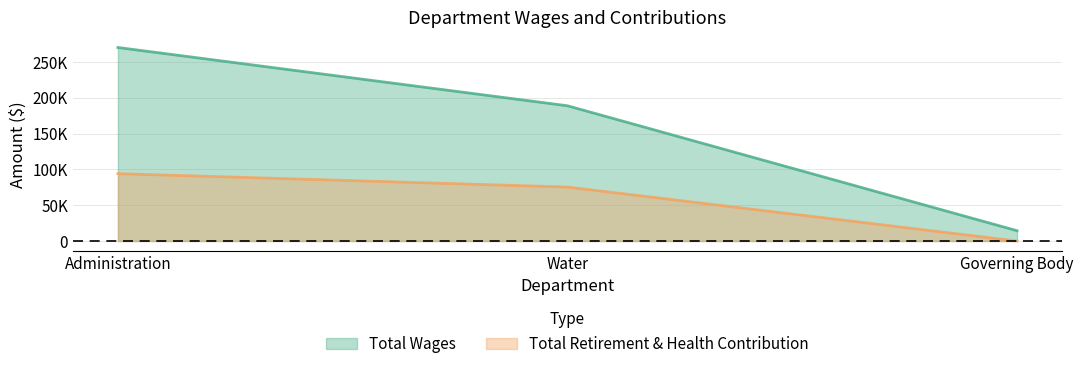

What is the total value across all series at Water?

264467